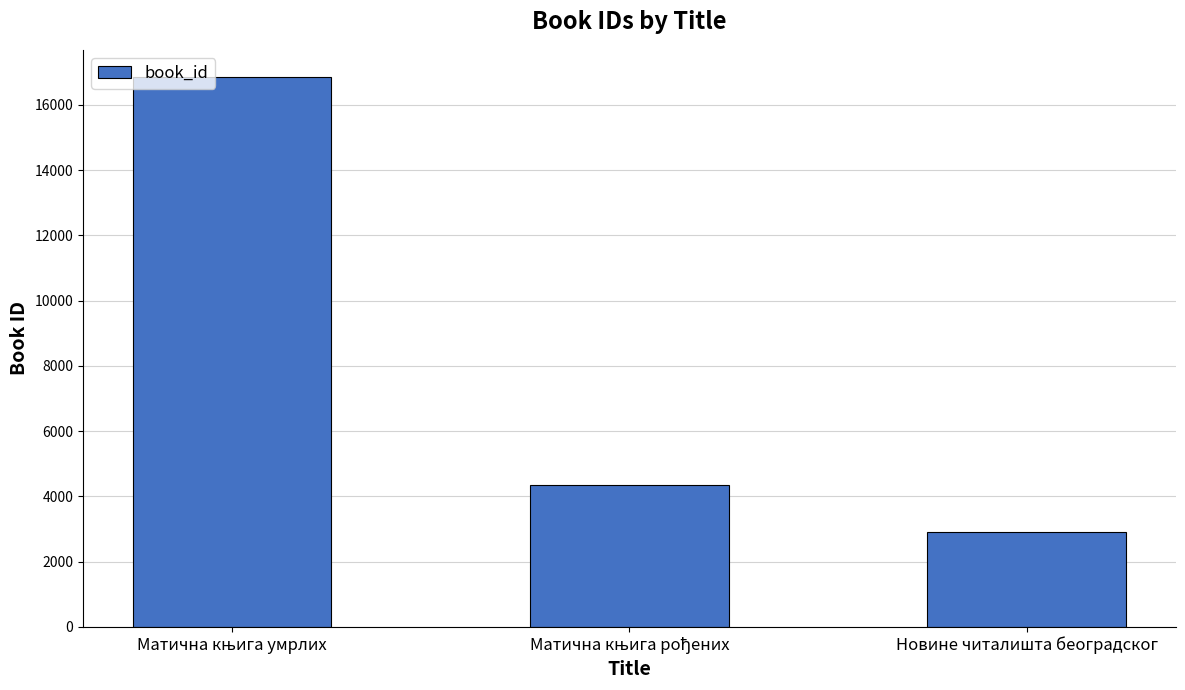

What is the greatest value displayed?

16845